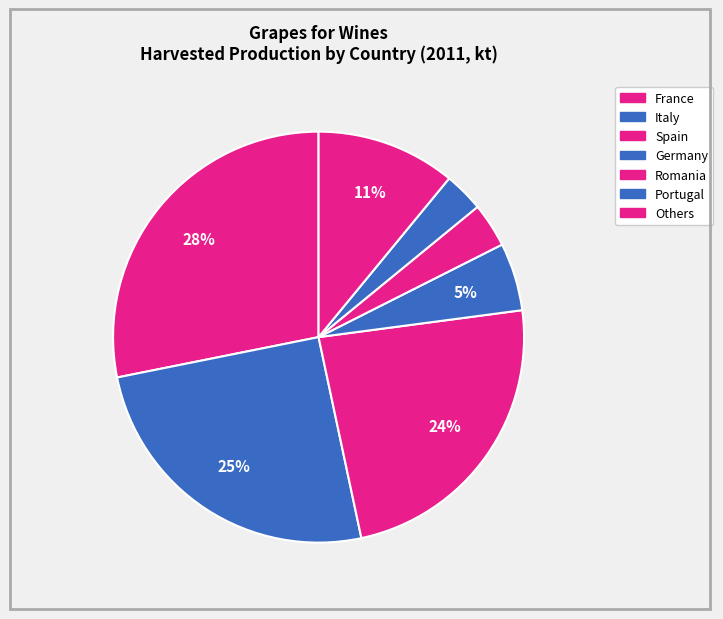

Count the number of slices in the pie.

7